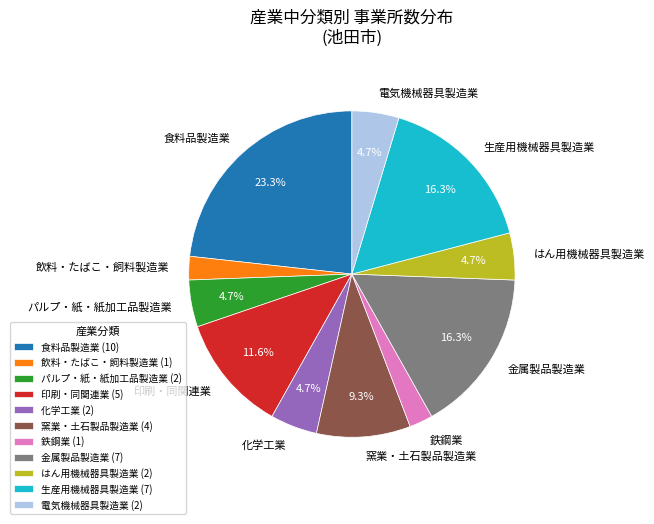

To the nearest percent, what is the difference between the largest and smallest slice percentages?

21%